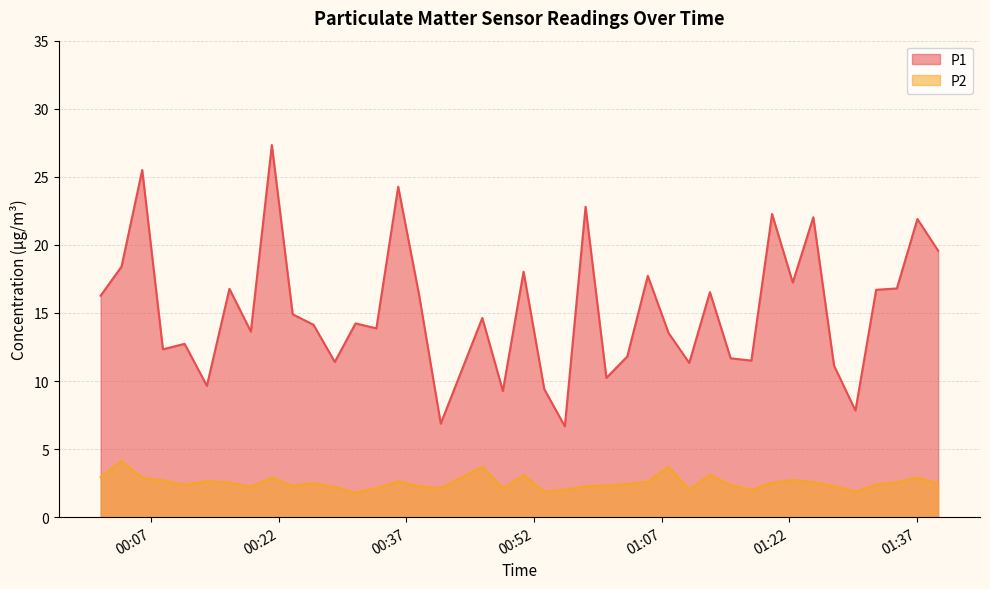

What is the sum of all P1 values?

609.2